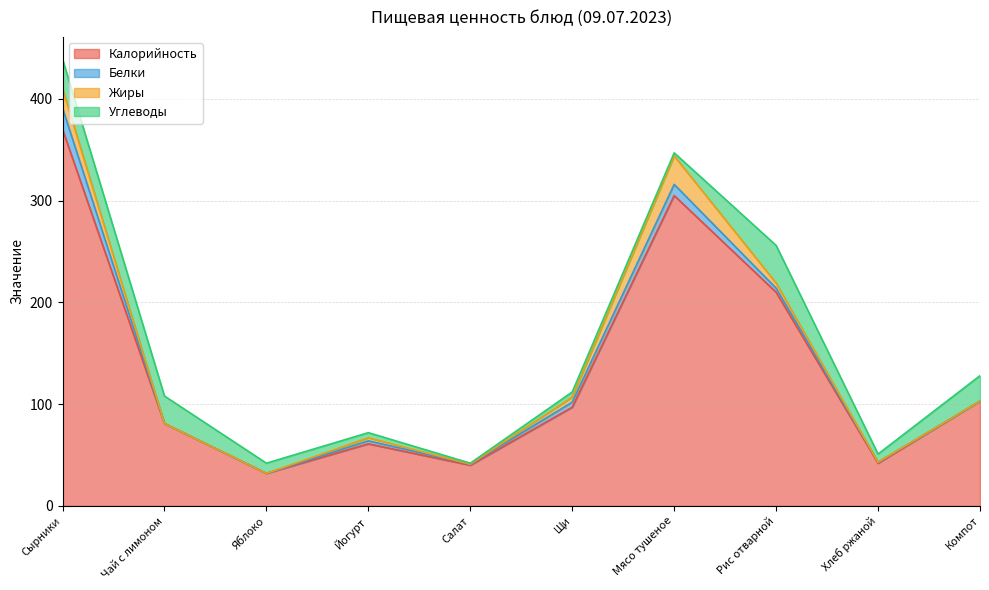

Which series changed the most between Мясо тушеное and Хлеб ржаной?

Калорийность